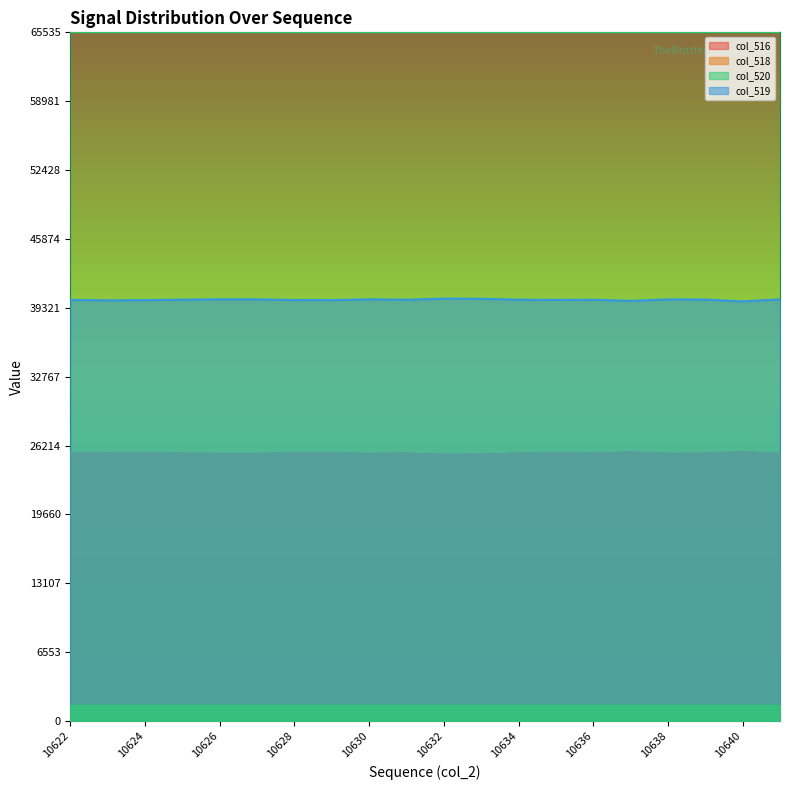

True or false: col_518 and col_519 intersect in this chart.

False